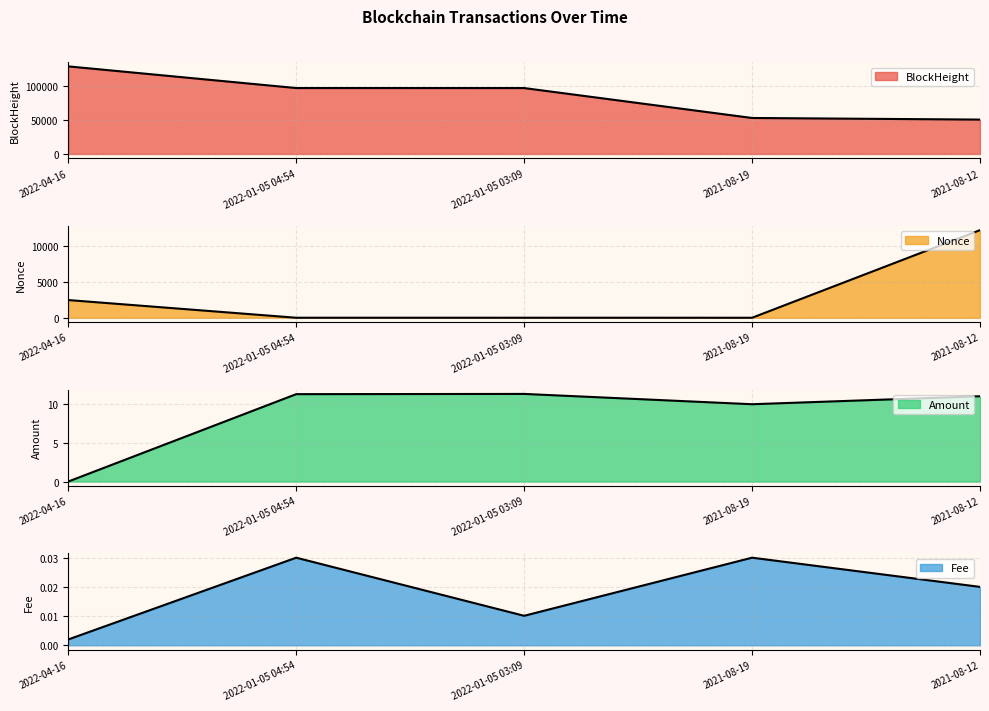

At which label is Amount closest to 5?

2021-08-19